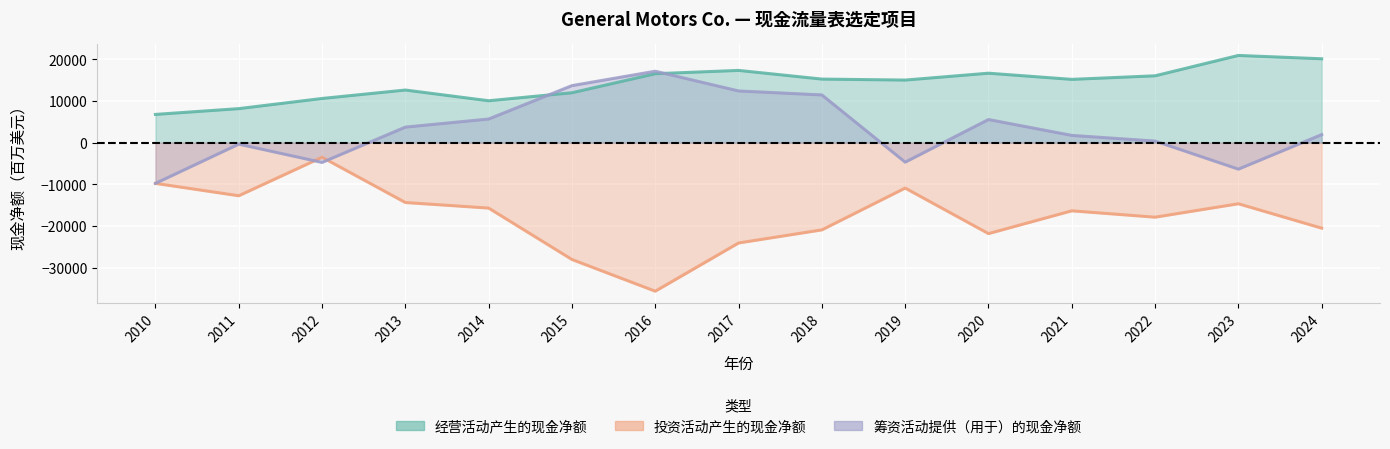

Which category has the lowest value in the 经营活动产生的现金净额 series?

2010